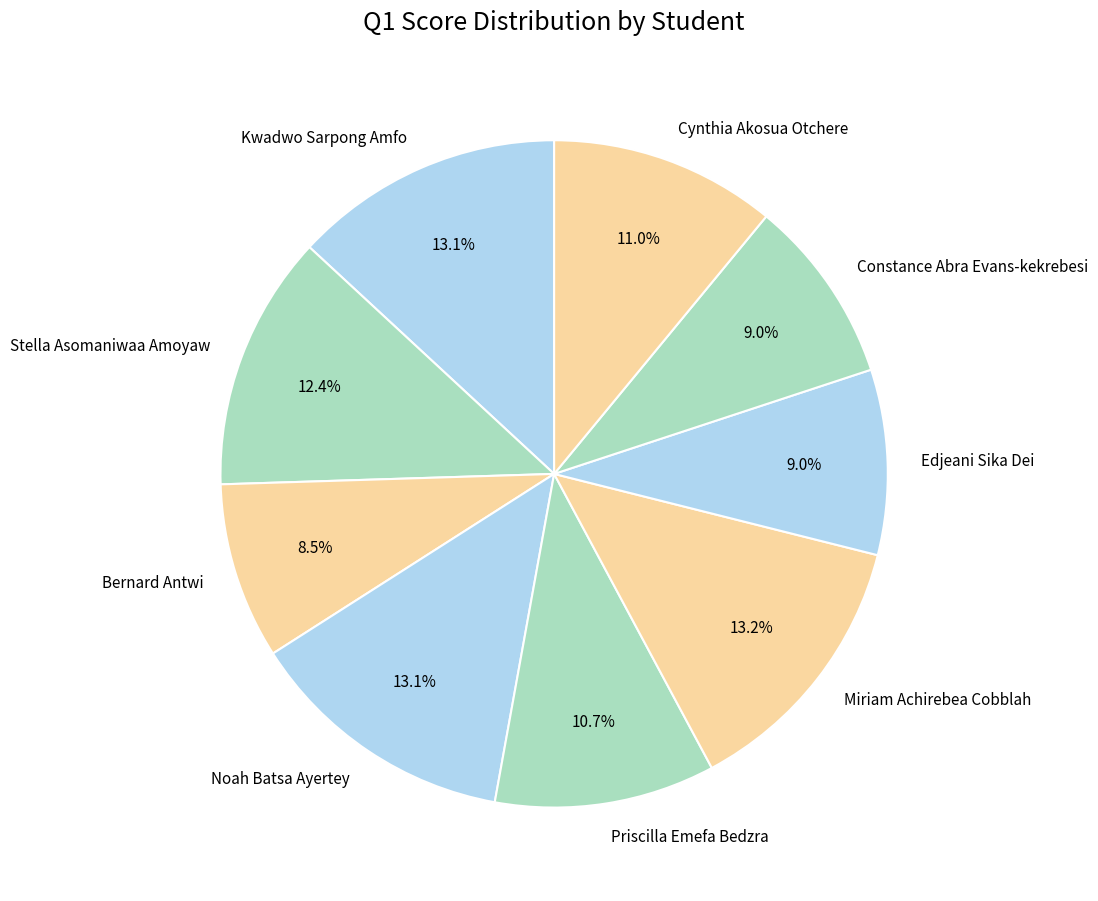

Count the number of slices in the pie.

9